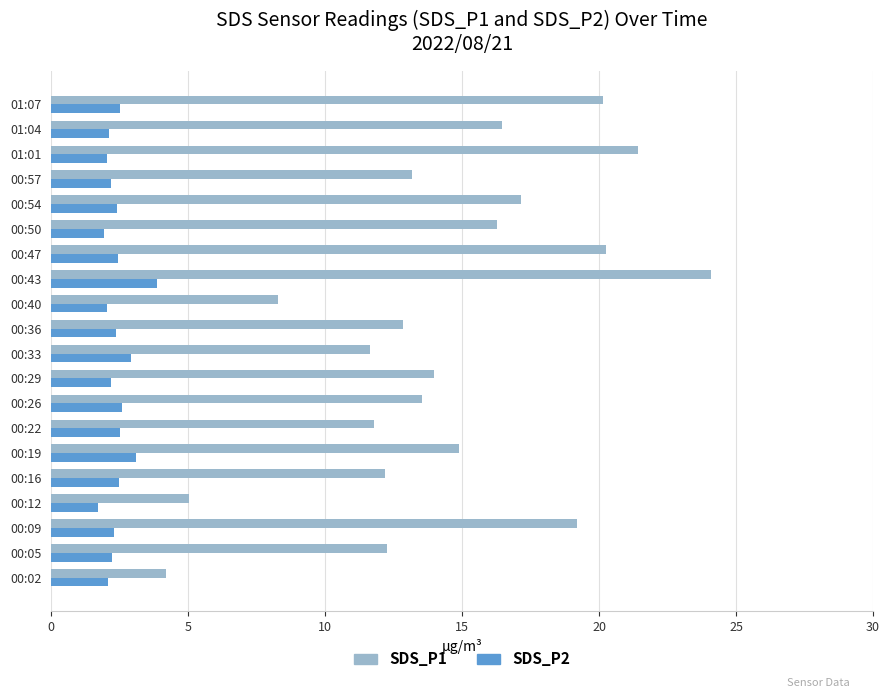

At how many categories does at least one series exceed 16?

8